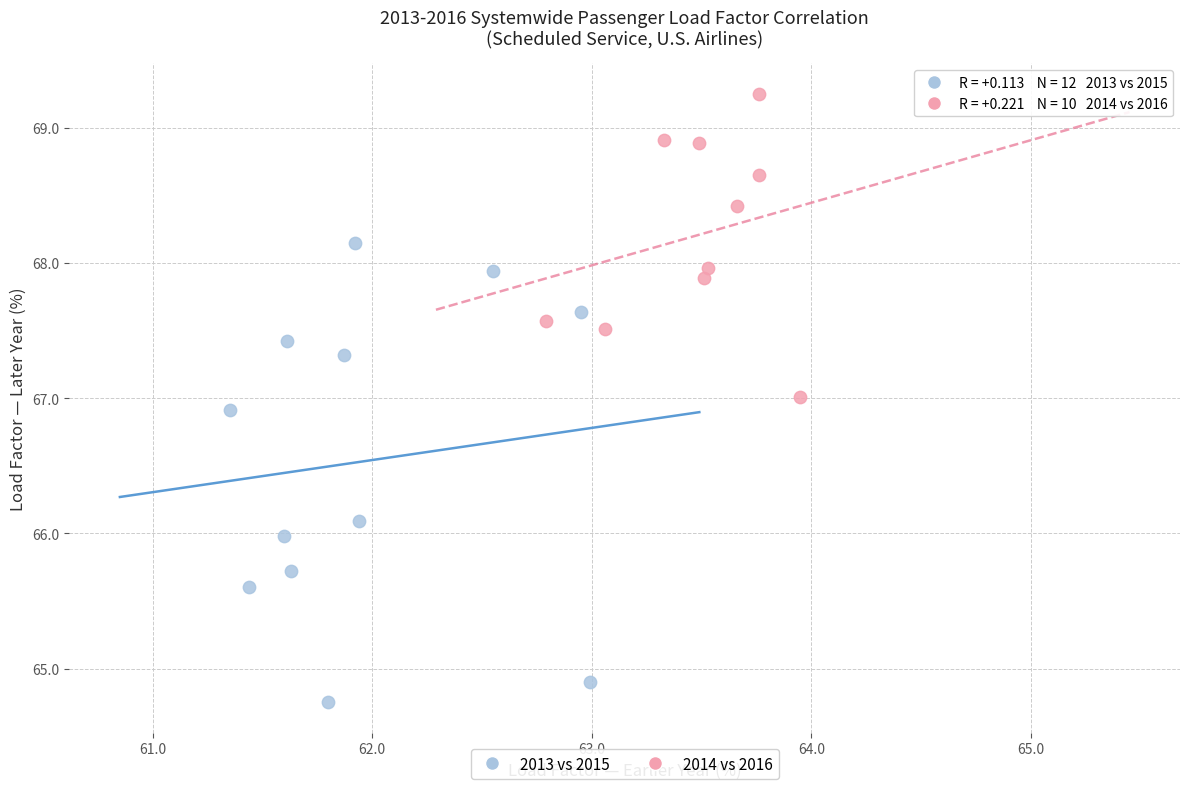

Which series contains the lowest Y value?

2013 vs 2015